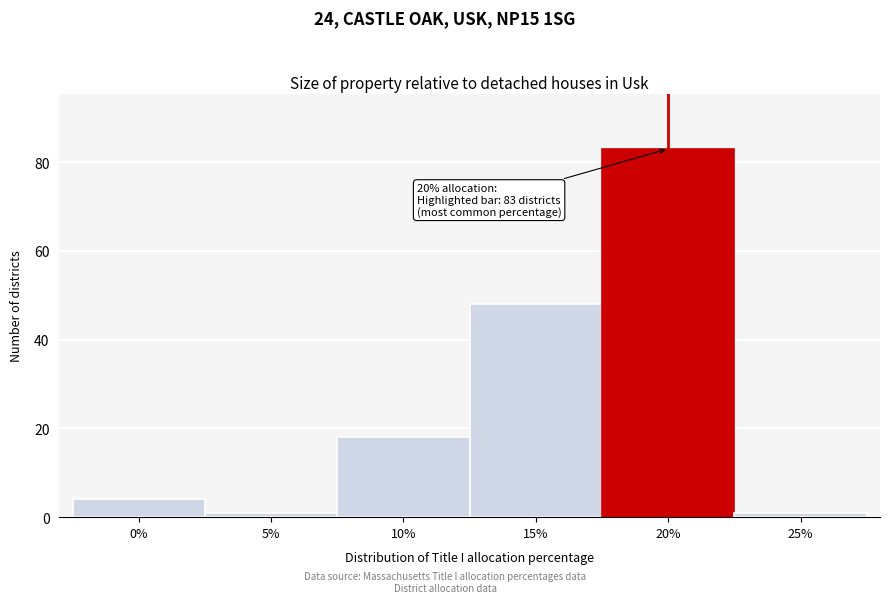

Reading left to right, extract all data points from this chart.

4	1	18	48	83	1